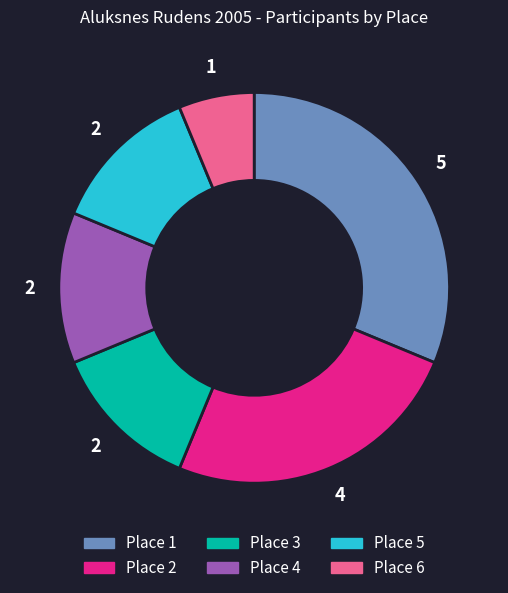

Combined, do Place 1 and Place 4 account for over 50%?

No